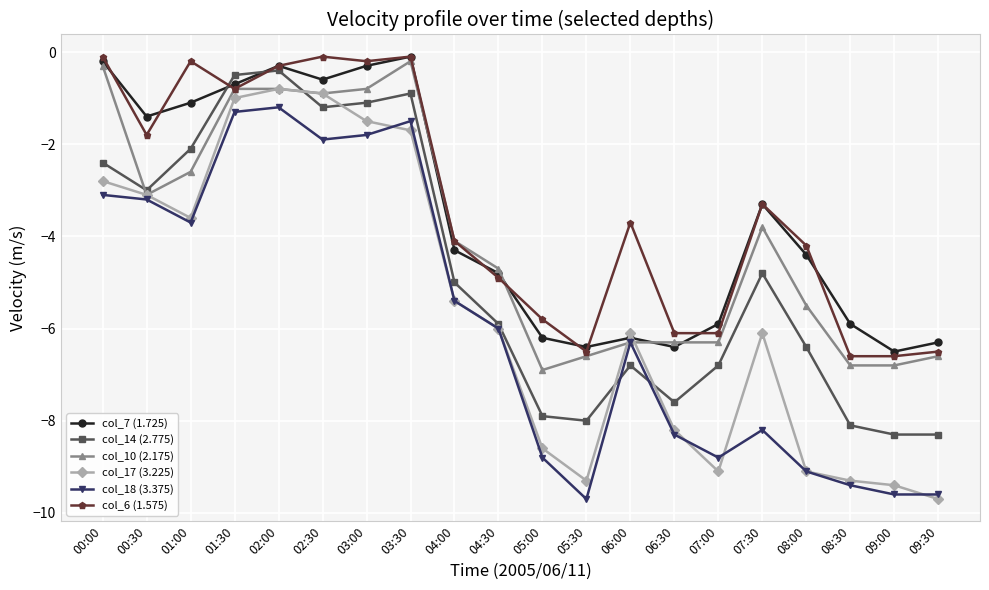

Which series has the largest range (max minus min)?

col_17 (3.225)